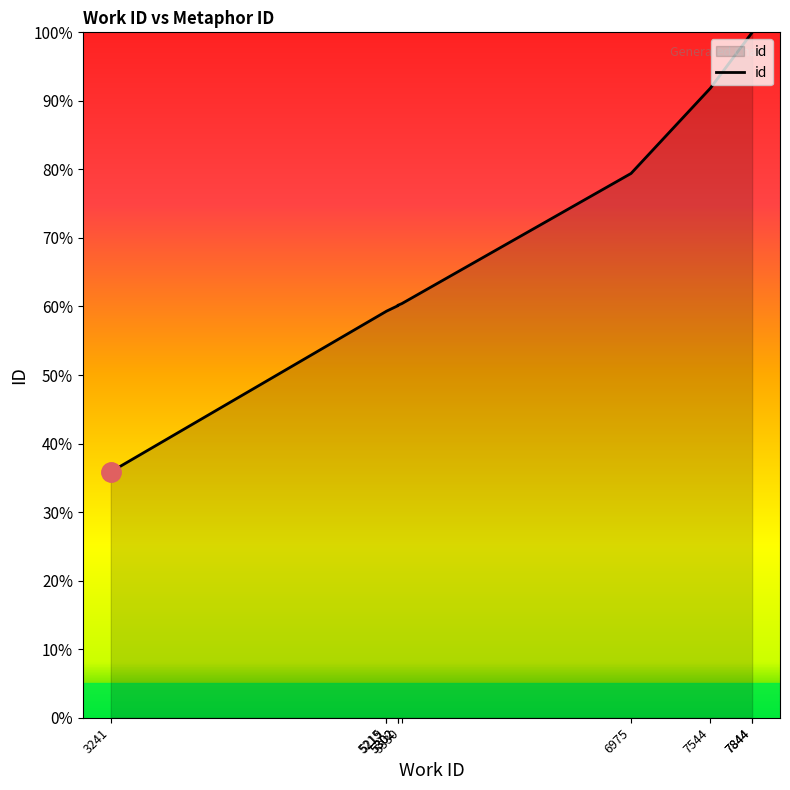

List the labels in order of value, smallest first.

3241, 5215, 5219, 5302, 5302, 5330, 6975, 7544, 7844, 7844